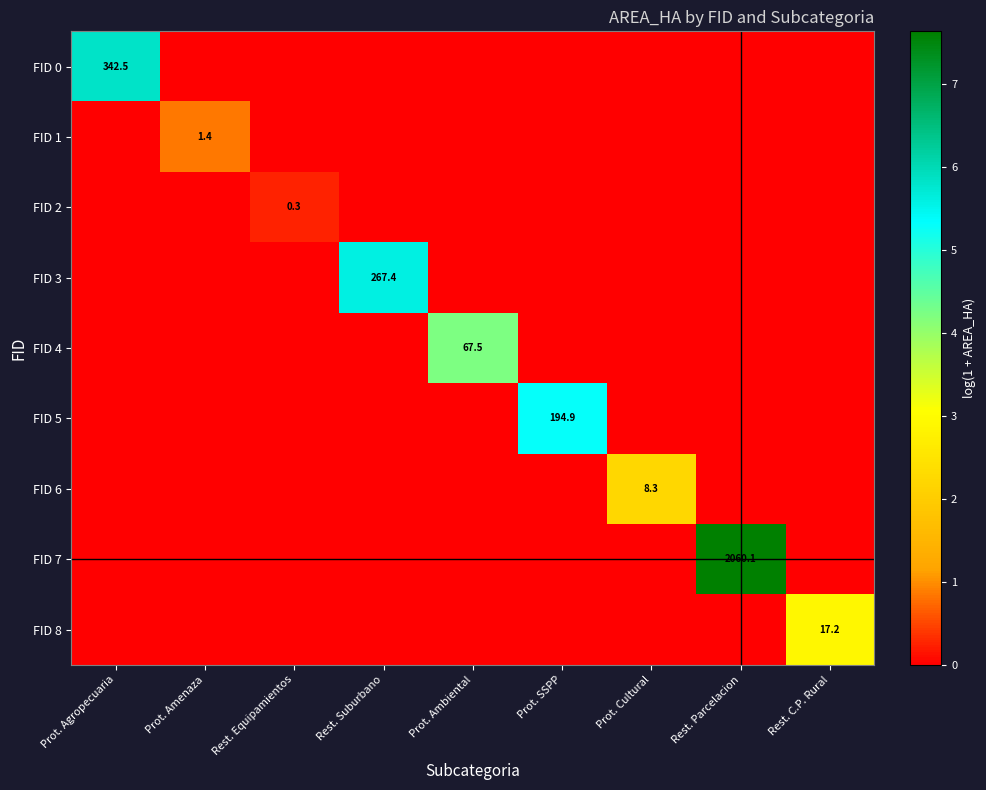

Which category has the lowest value across all series?

Prot. Amenaza